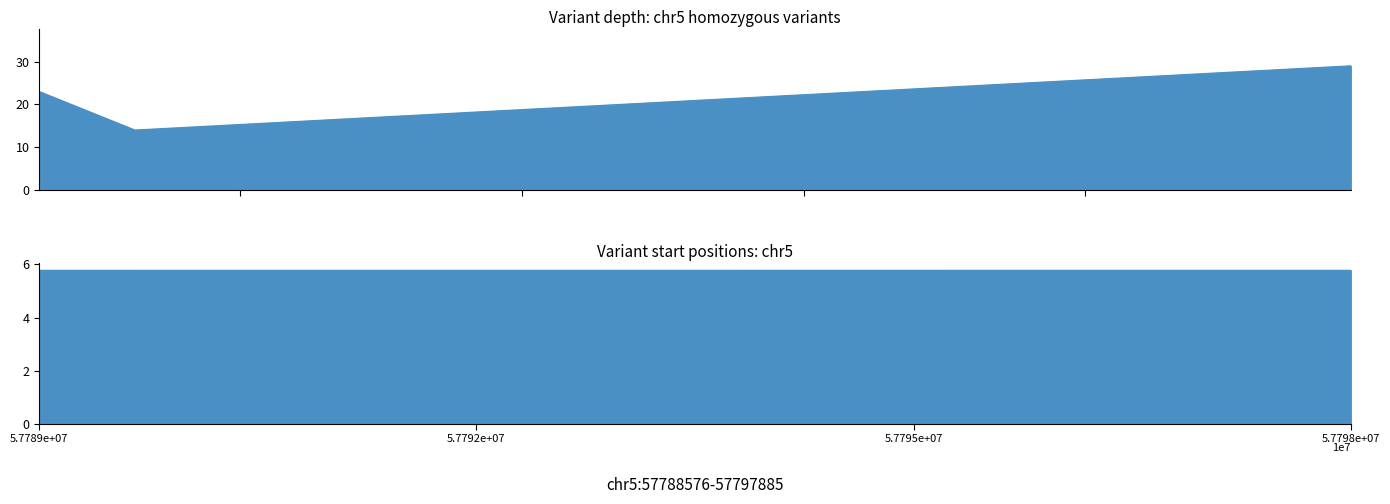

At which category is the sum across all series the highest?

5.7798e+07